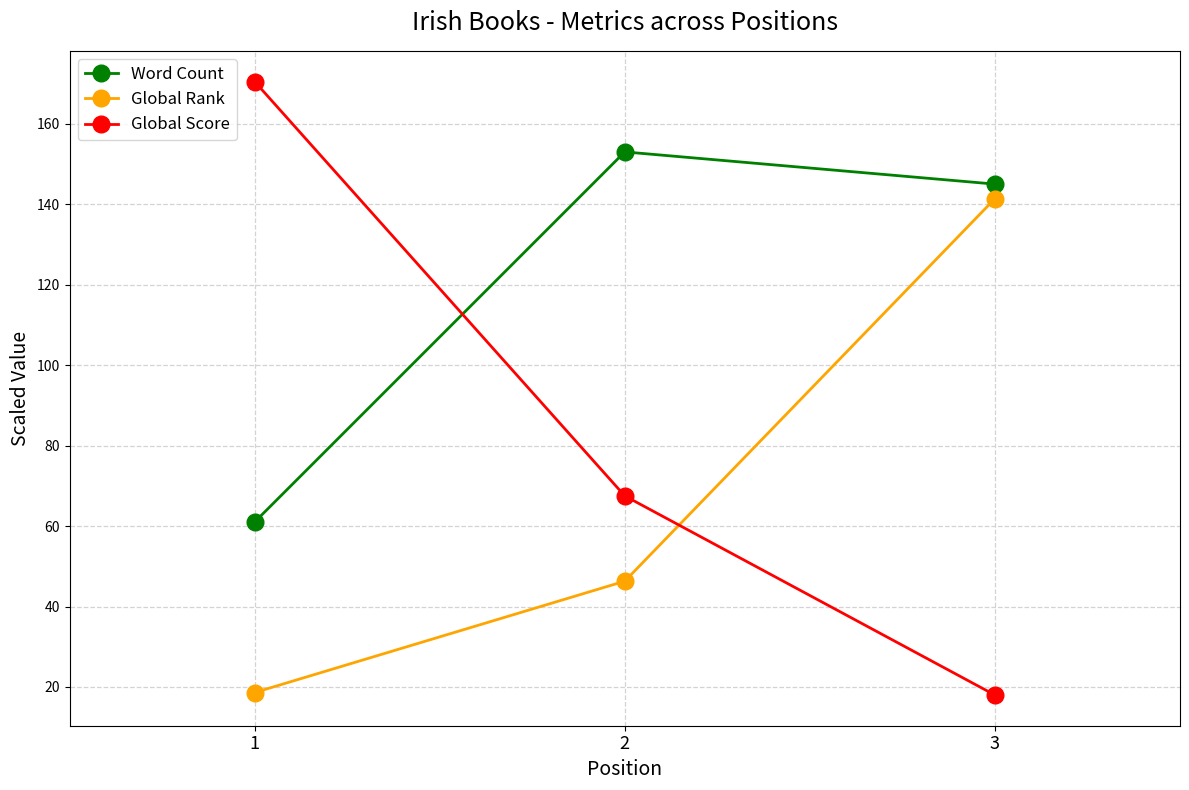

True or false: Global Score has a value of 100.6 at 2.

False